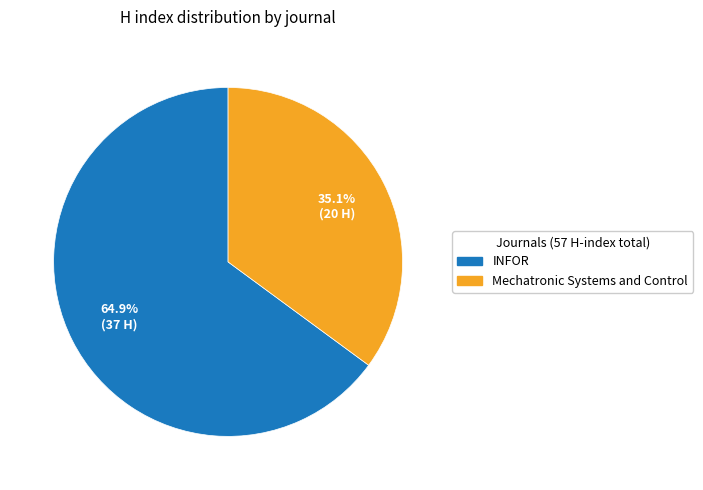

What percentage is the Mechatronic Systems and Control slice, to the nearest percent?

35%